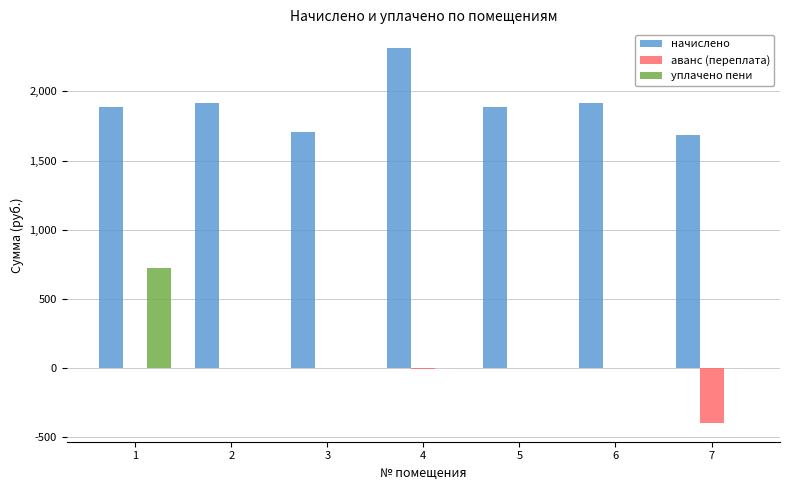

Count the number of categories in the chart.

7